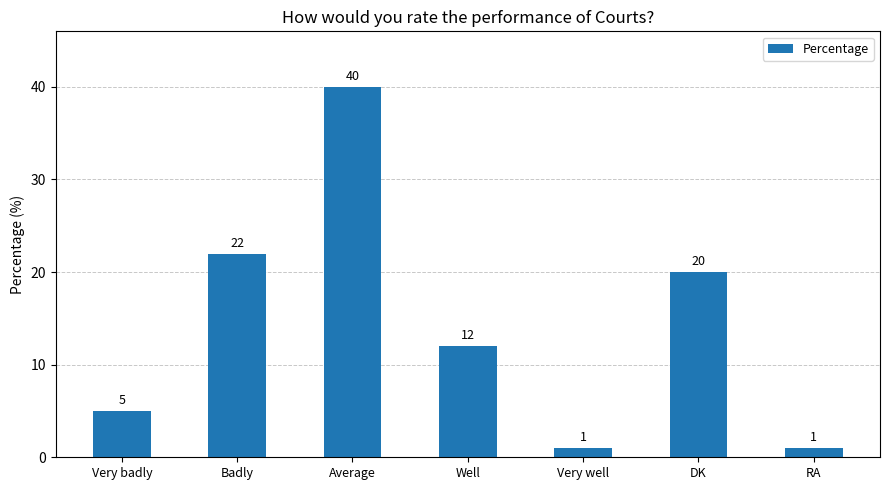

What is the ratio of the value at Badly to the value at Very badly?

4.4